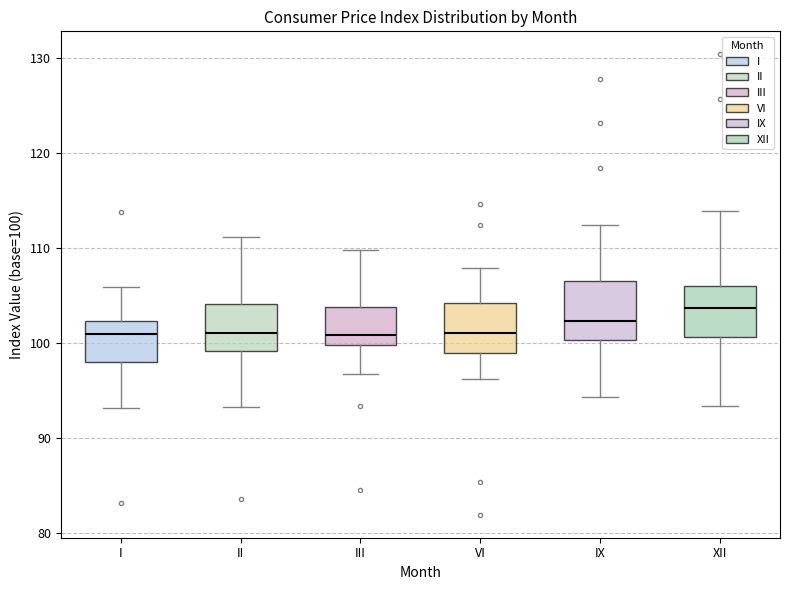

Reading left to right, transcribe this box plot: for each box, give where its median line is, the range the box spans, and where its two whiskers end, as read against the y-axis. The values are not printed on the chart, so give them approximately, as read against the axis.

I: median 101, box 98 to 102, whiskers 93 to 106
II: median 101, box 99 to 104, whiskers 93 to 111
III: median 101, box 100 to 104, whiskers 97 to 110
VI: median 101, box 99 to 104, whiskers 96 to 108
IX: median 102, box 100 to 107, whiskers 94 to 112
XII: median 104, box 101 to 106, whiskers 93 to 114